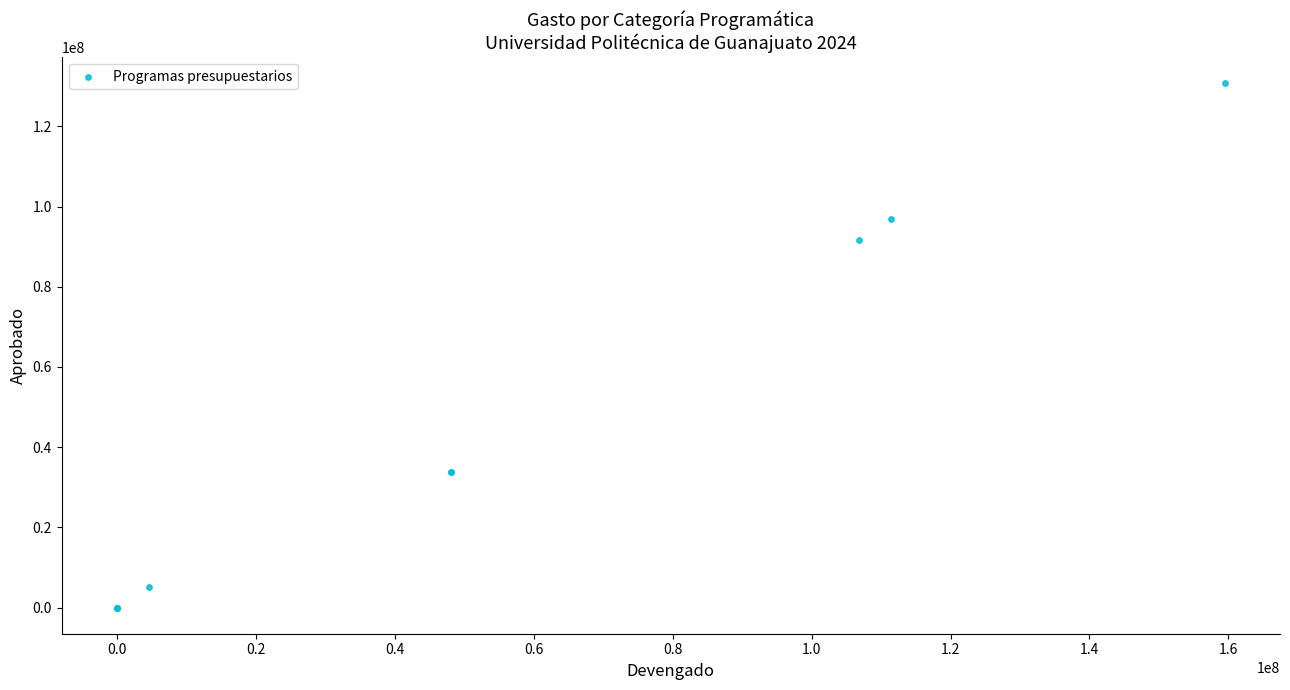

What Y value in the scatter plot is closest to 65384016?

91653497.3